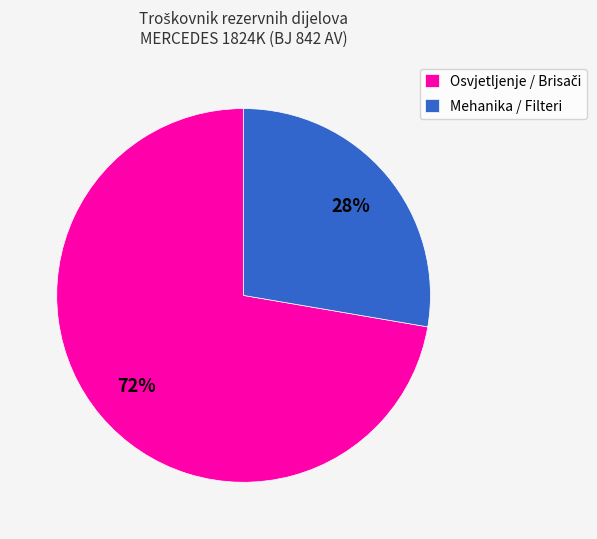

Is Mehanika / Filteri the majority of the pie?

No